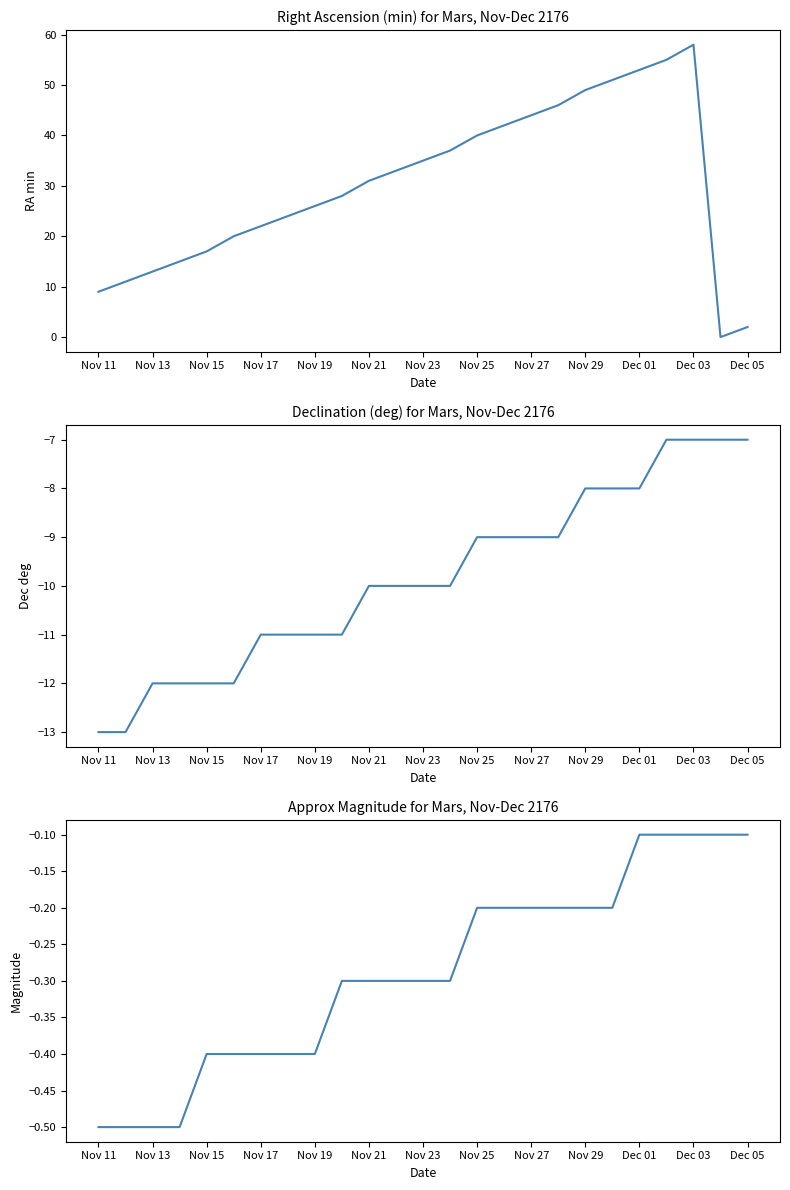

True or false: Magnitude and RA_min intersect in this chart.

False